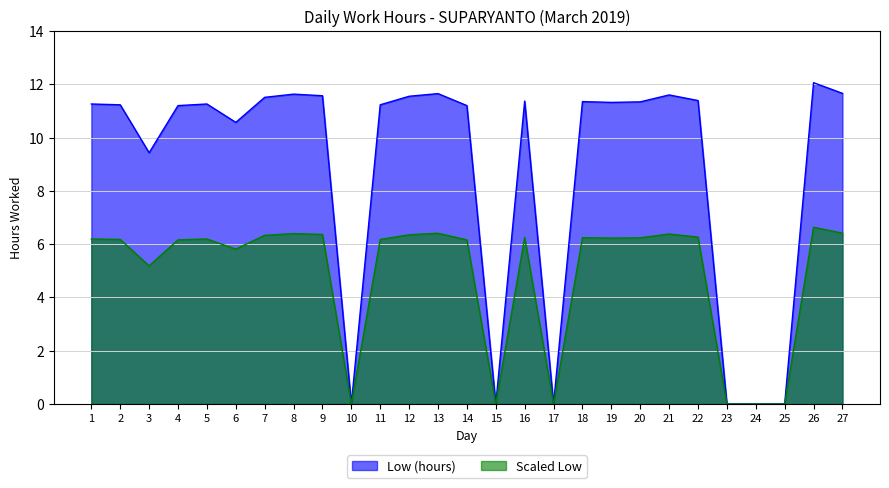

What is the change in value from 13 to 19?

-0.3